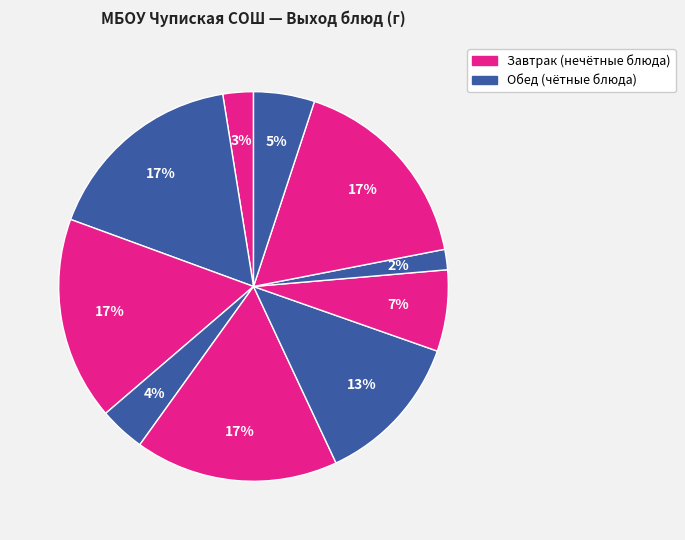

To the nearest percent, what is the difference between the largest and smallest slice percentages?

15%